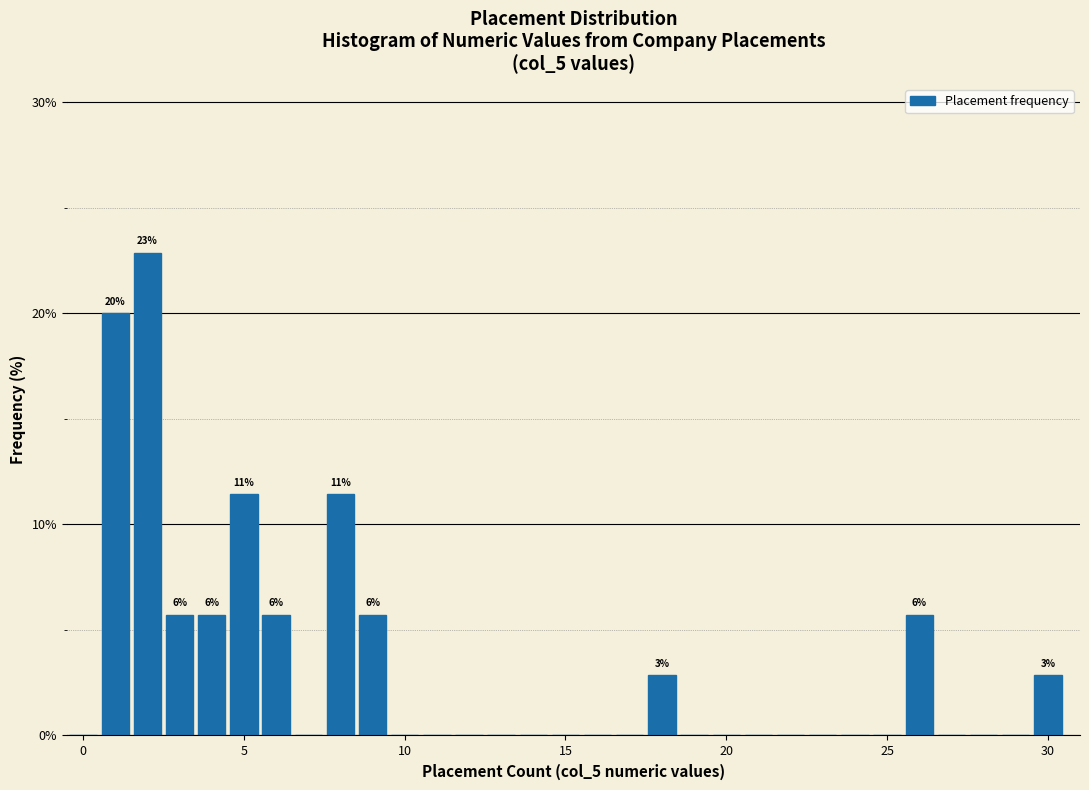

Around what value on the x-axis is the tallest bar? Give the approximate position of its centre, as read against the axis.

2.0